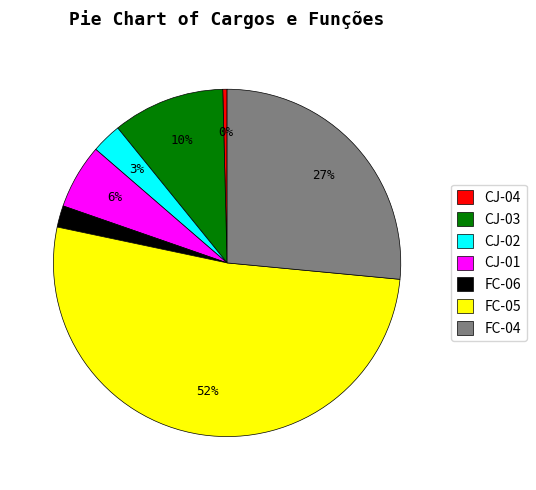

Is the sum of FC-04 and FC-05 greater than half?

Yes